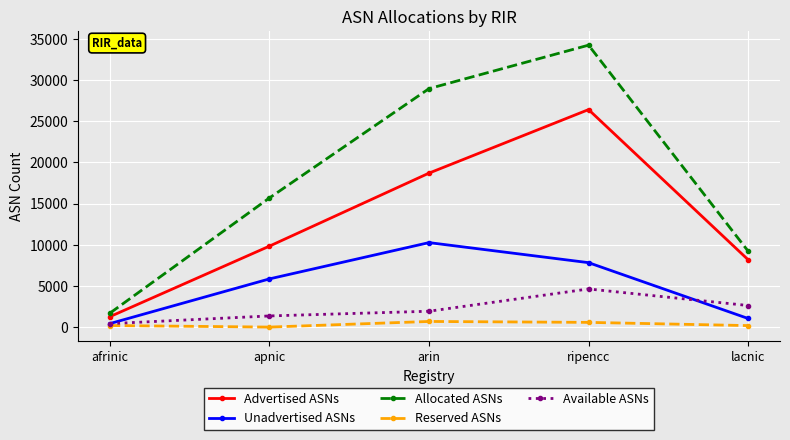

What is the total value across all series at arin?

60536